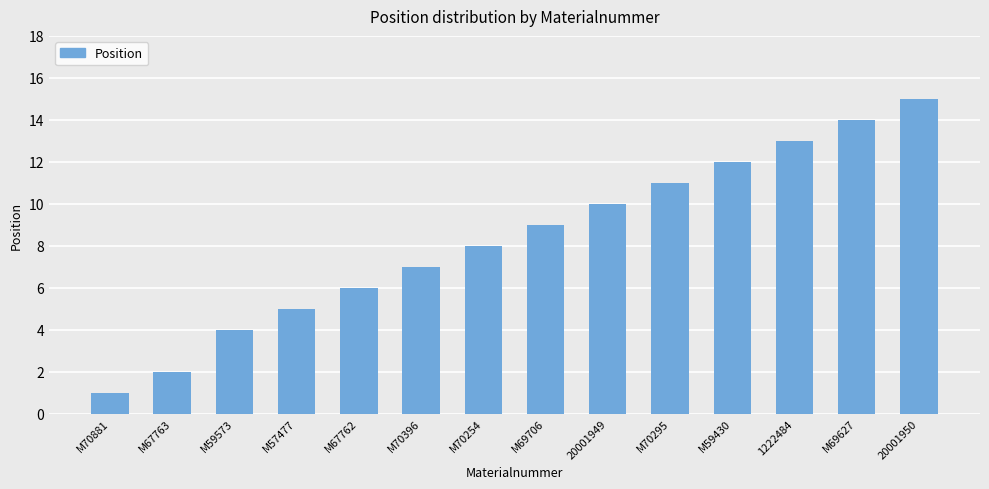

Rank the categories by value from lowest to highest.

M70881, M67763, M59573, M57477, M67762, M70396, M70254, M69706, 20001949, M70295, M59430, 1222484, M69627, 20001950